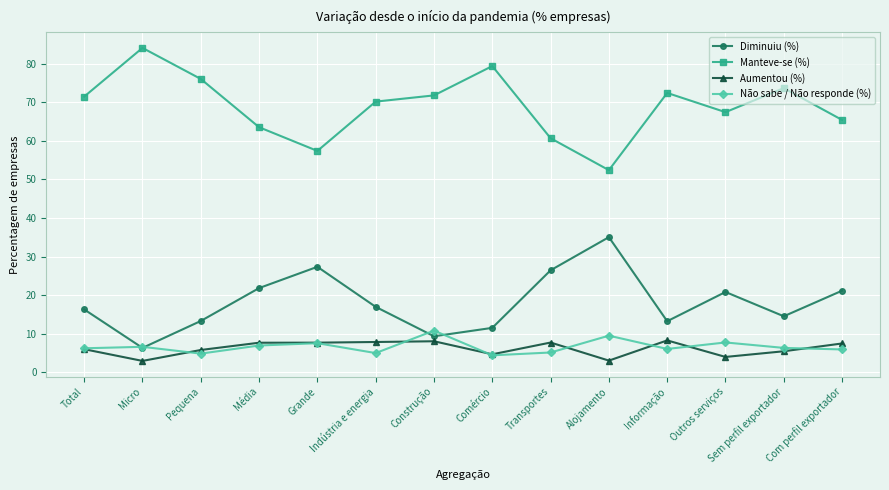

What is the label of the 12th point from the left?

Outros serviços